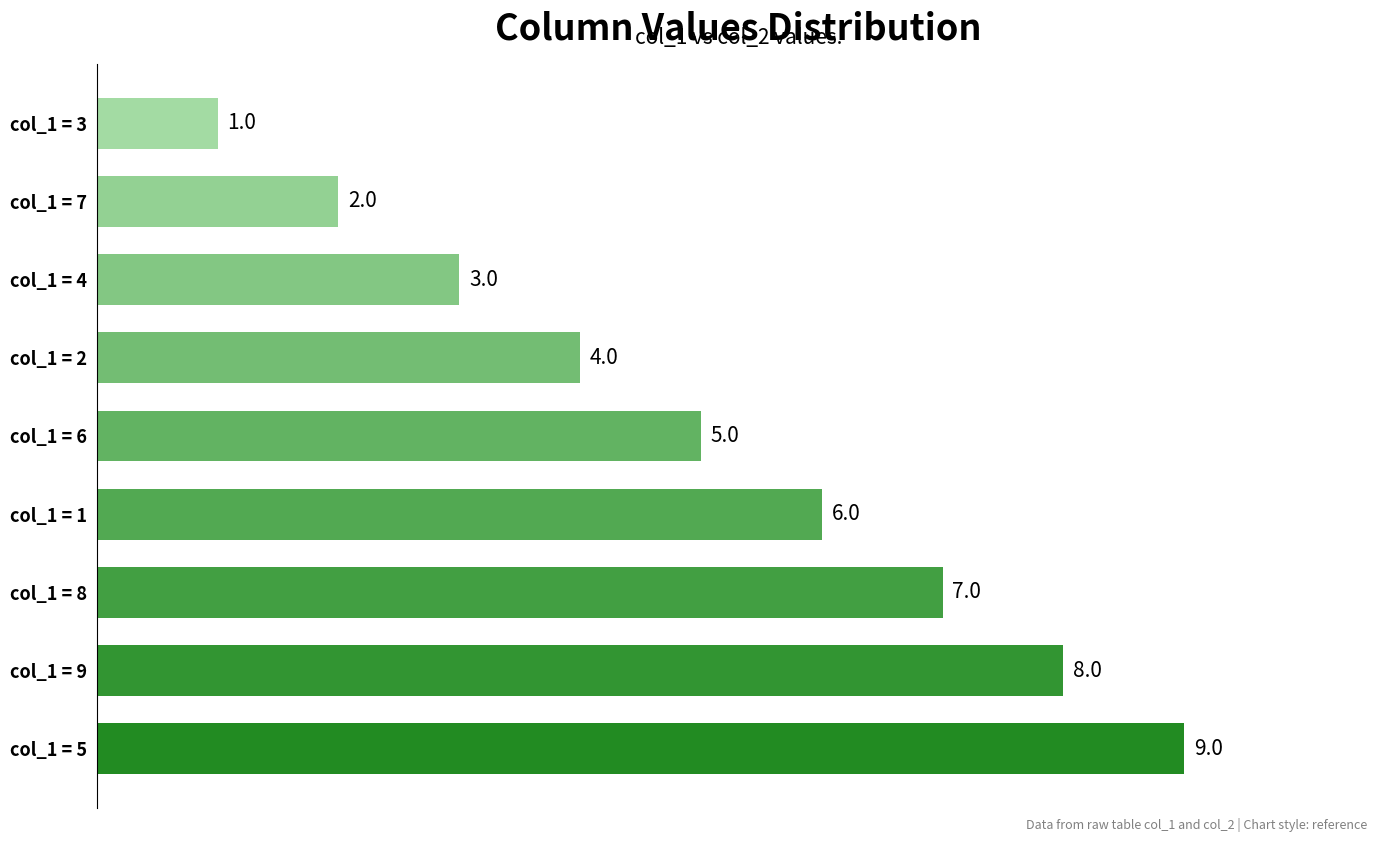

The value at col_1 = 8 is 7. True or false?

True